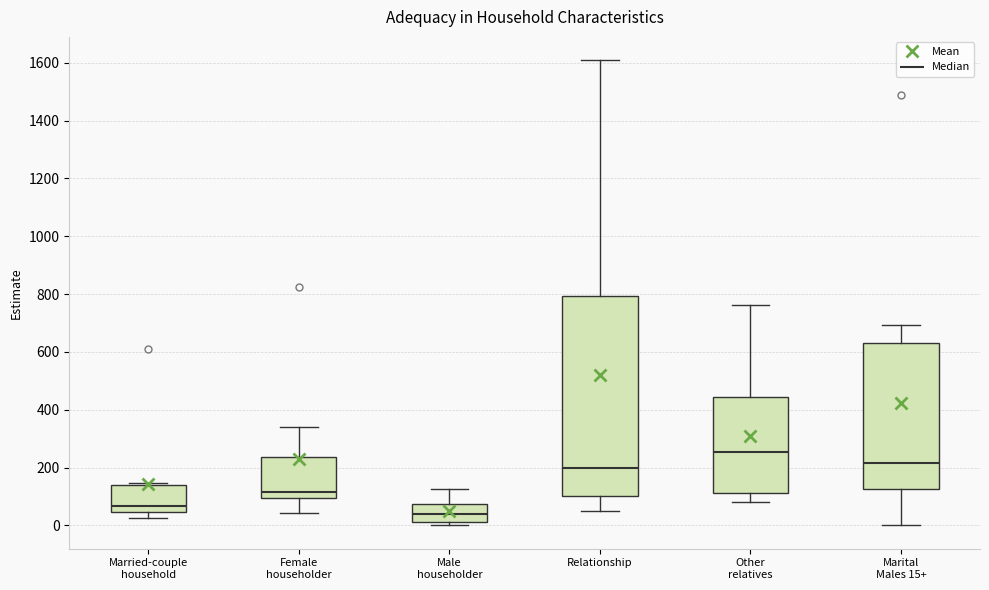

Which box is the tallest, from its lower edge to its upper edge?

Relationship